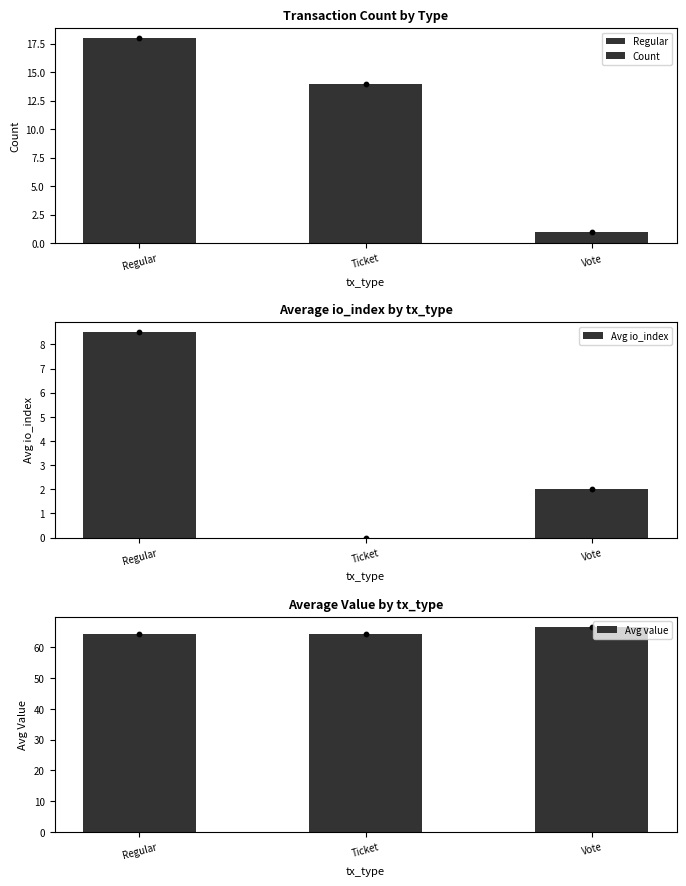

Which series reaches the minimum Y coordinate?

Avg io_index